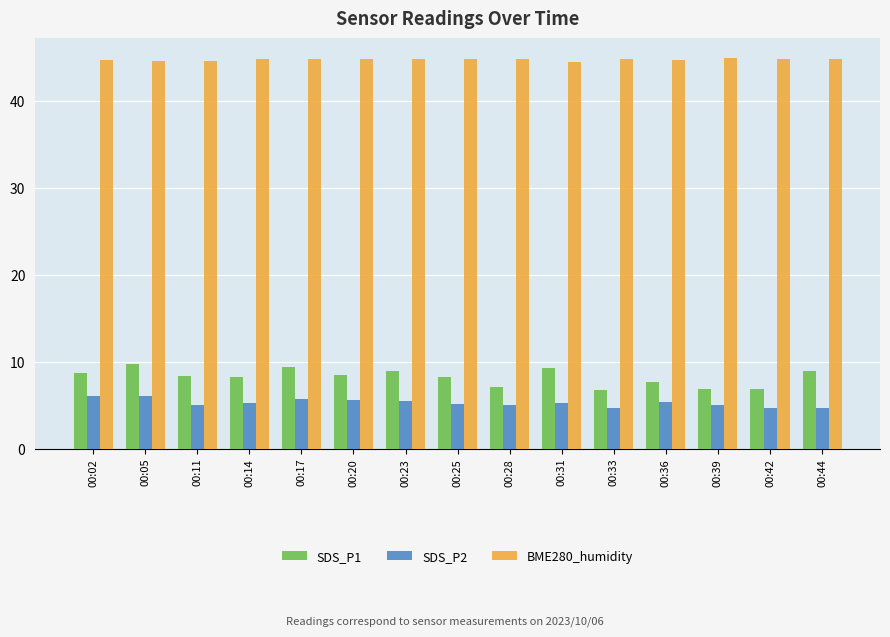

Count the number of categories in the chart.

15